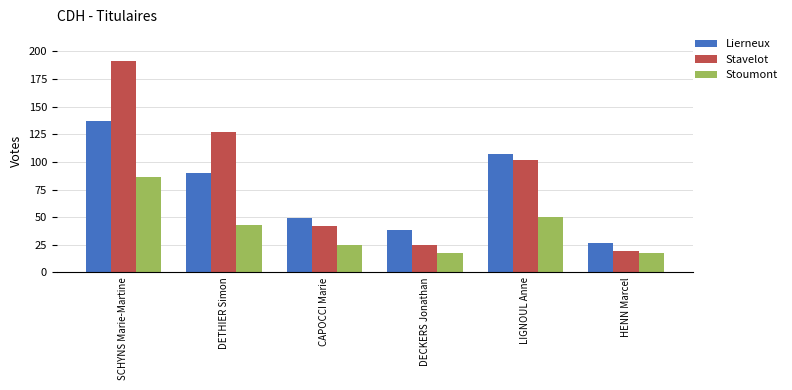

What is the difference between the second highest and minimum values in the Stoumont series?

32